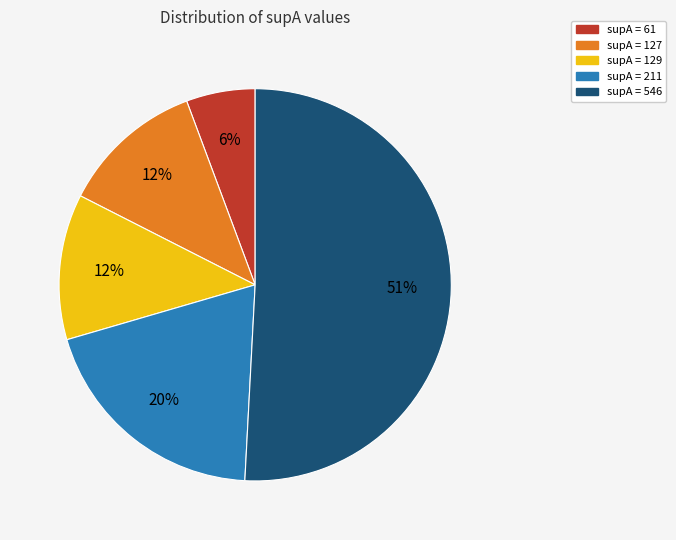

To the nearest percent, what is the difference between the largest and smallest slice percentages?

45%